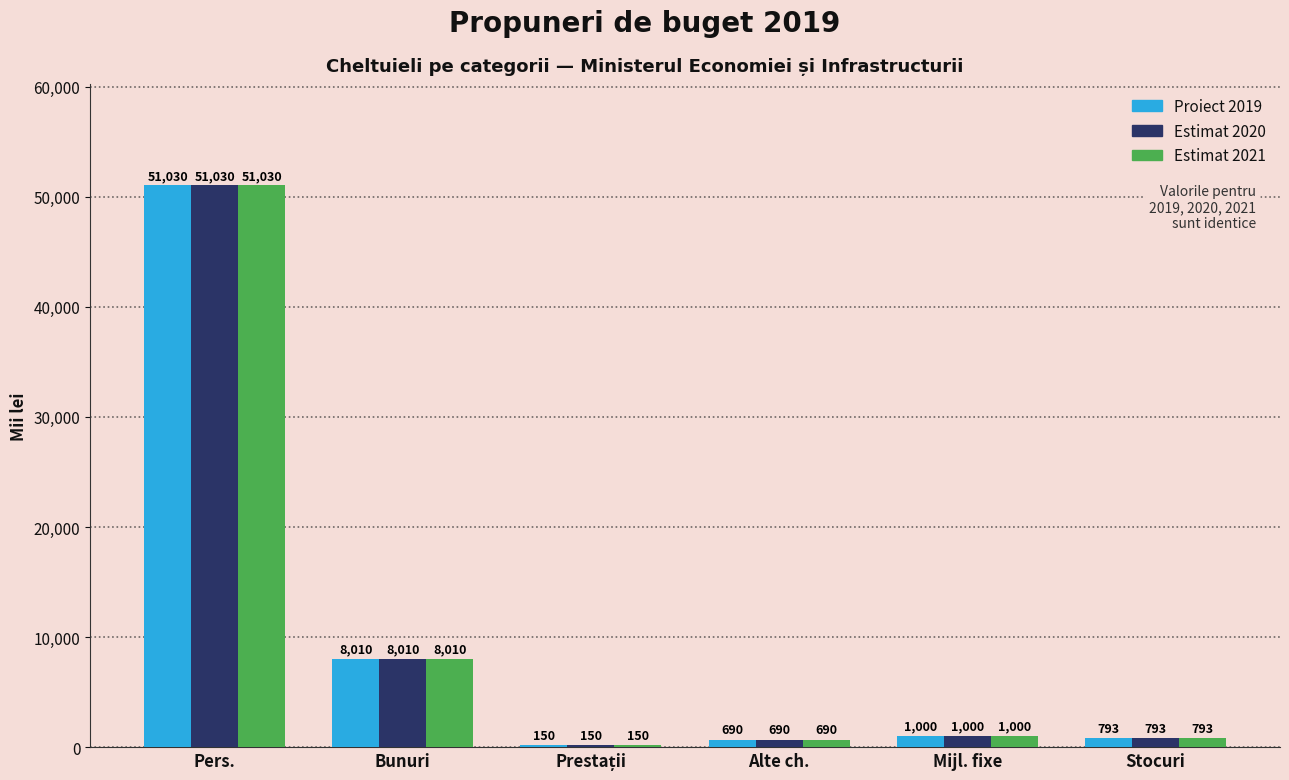

Where does the Estimat 2021 series first go above 1000?

Pers.